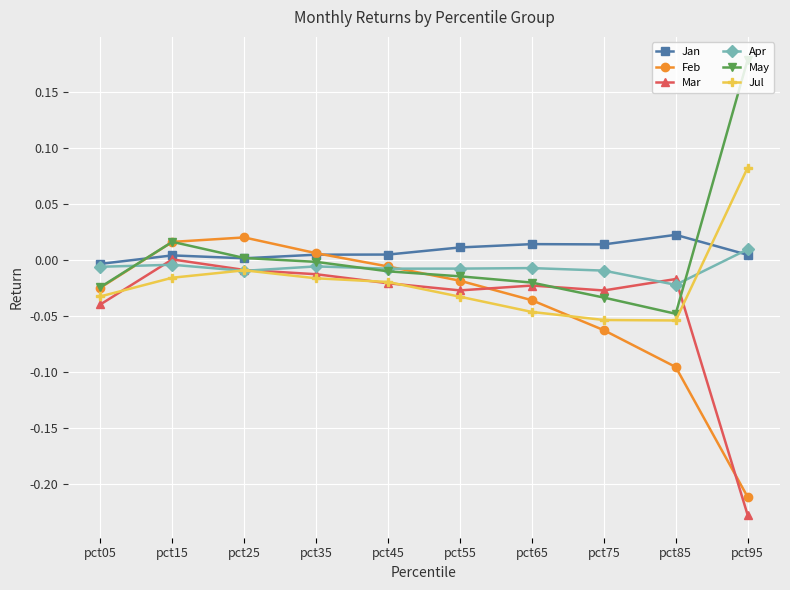

How many interior local peaks does the Feb series have?

1